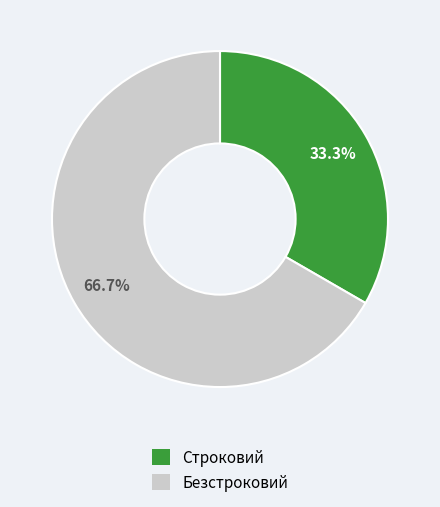

How many slices are in this pie chart?

2